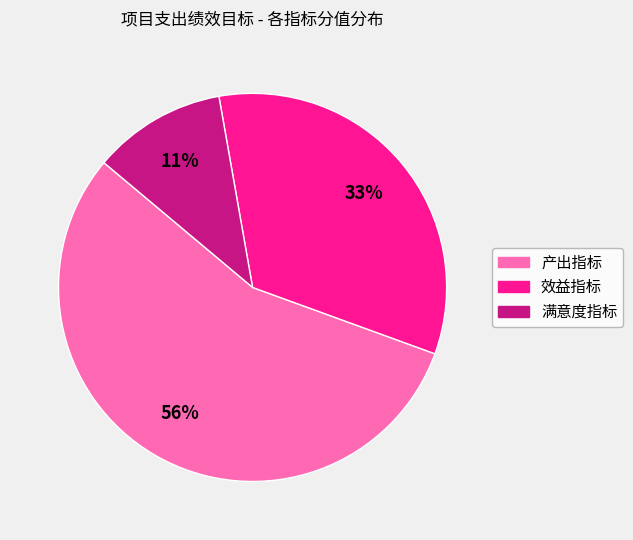

How many slices are in this pie chart?

3